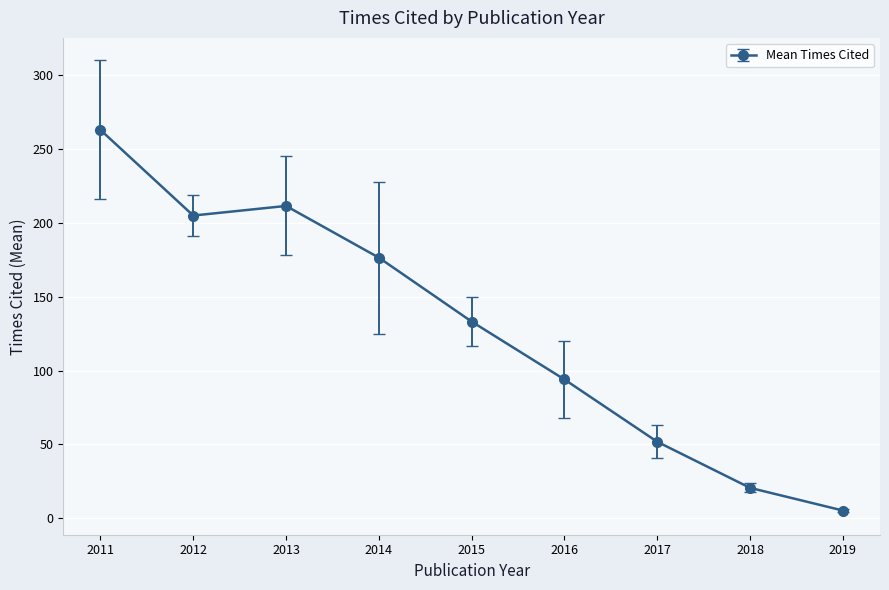

The chart shows a value of 300.2 at 2012. True or false?

False